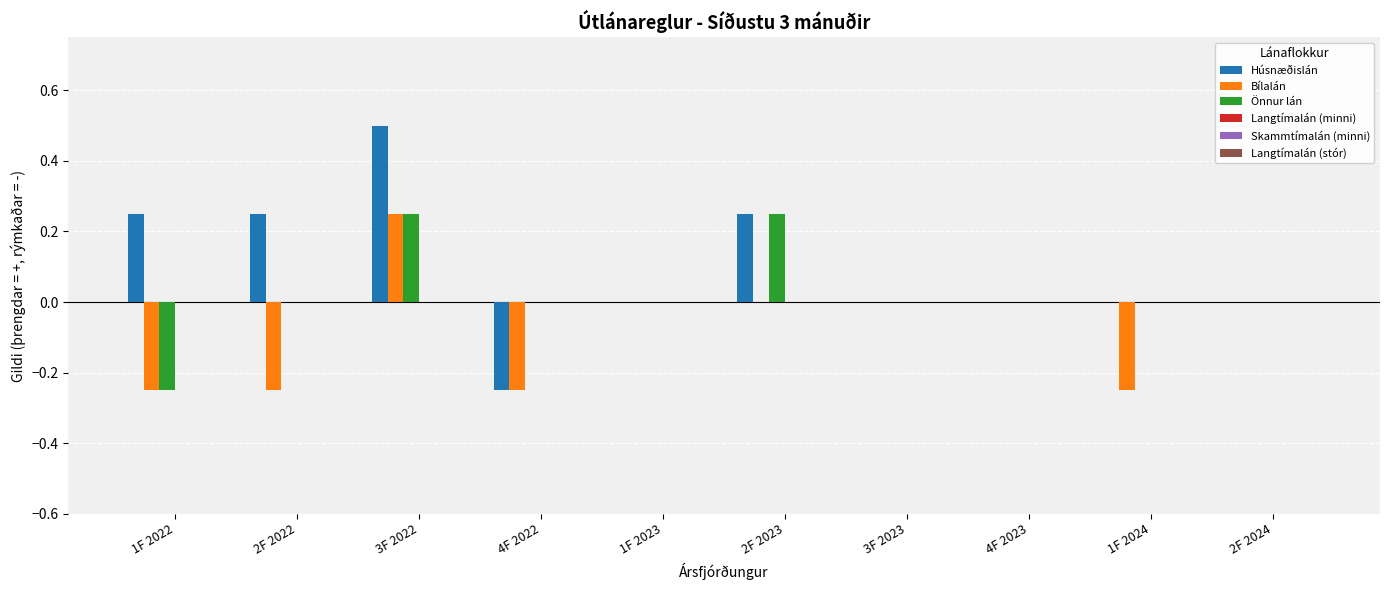

What is the approximate value of Húsnæðislán at 3F 2022?

0.5